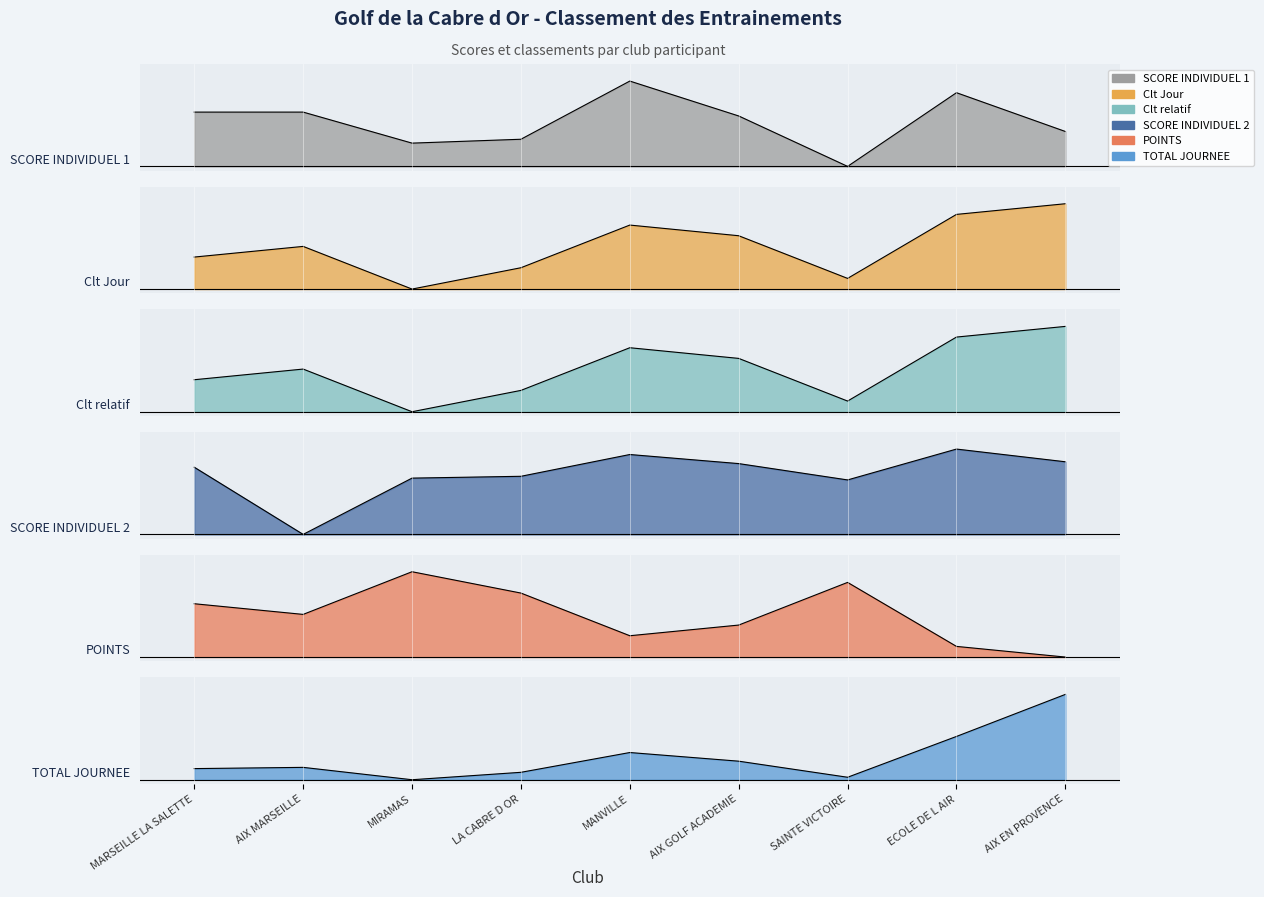

True or false: POINTS and TOTAL JOURNEE intersect in this chart.

False